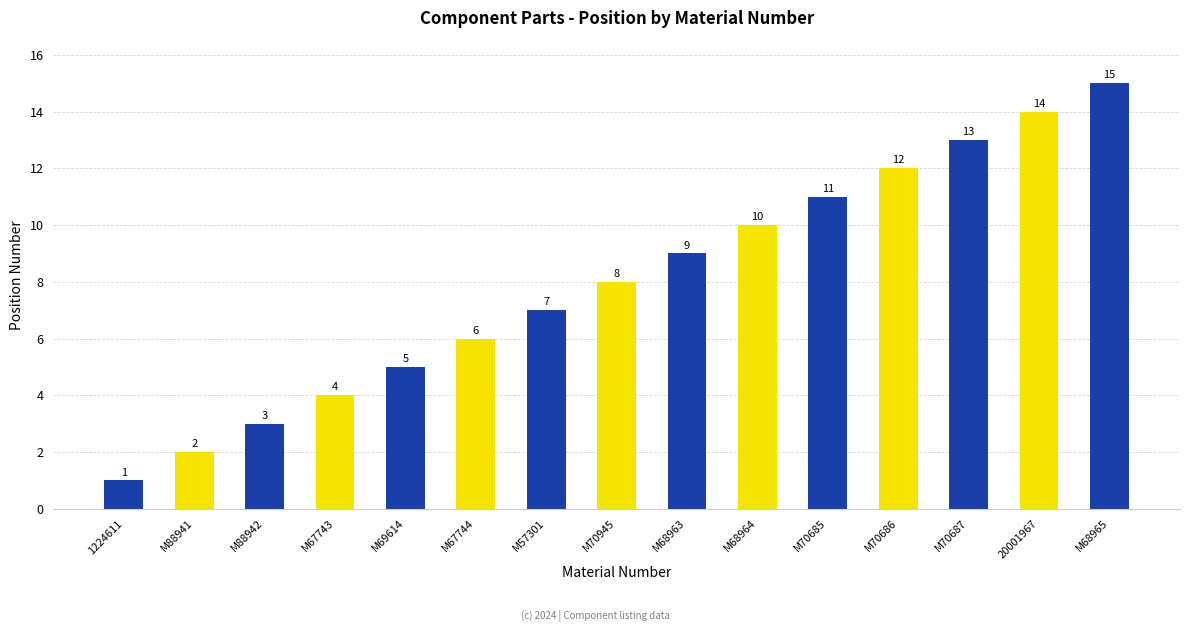

What is the sum of all values?

120